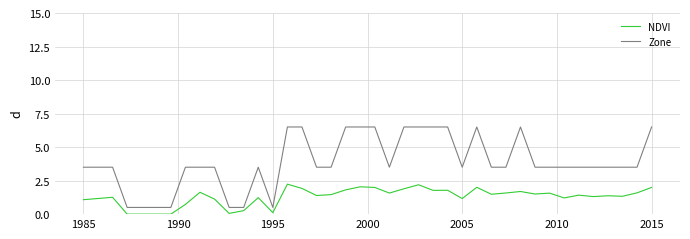

What is the minimum value for Zone?

0.5